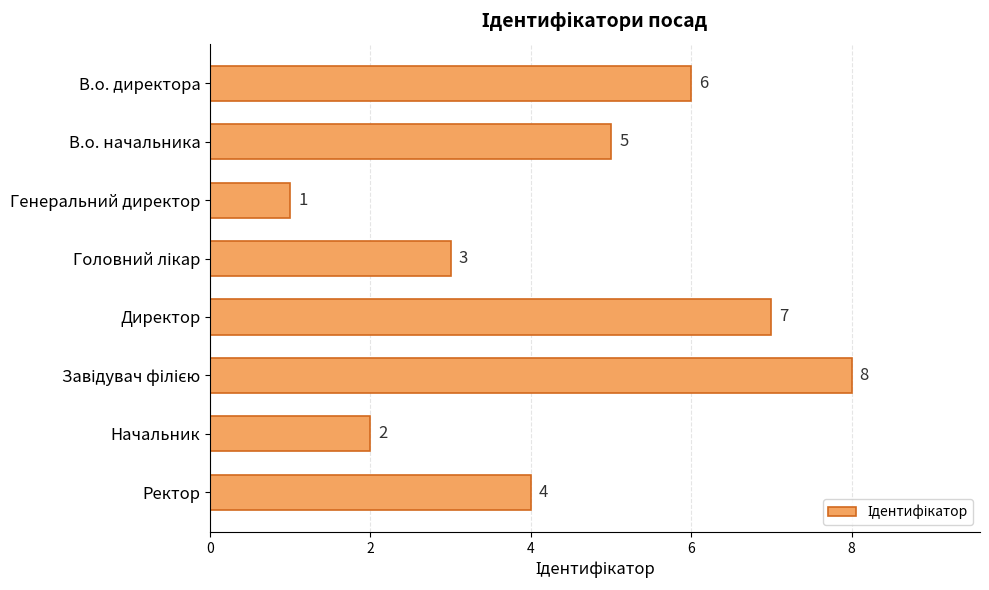

Where is the data nearest to the value 4?

Ректор